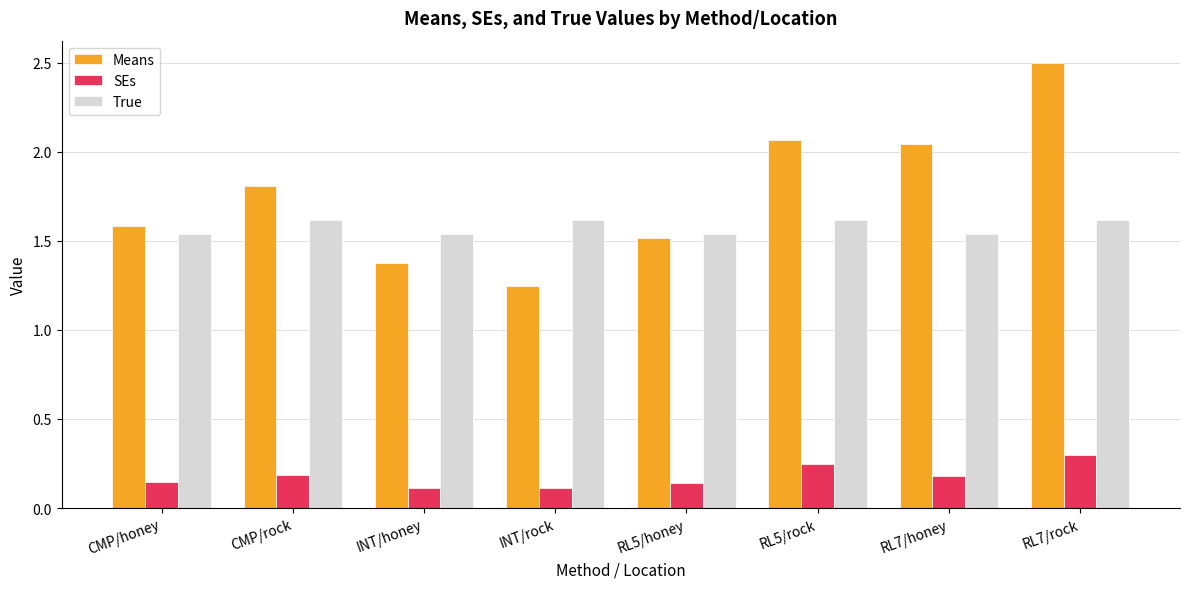

What is the label of the 4th bar from the right?

RL5/honey